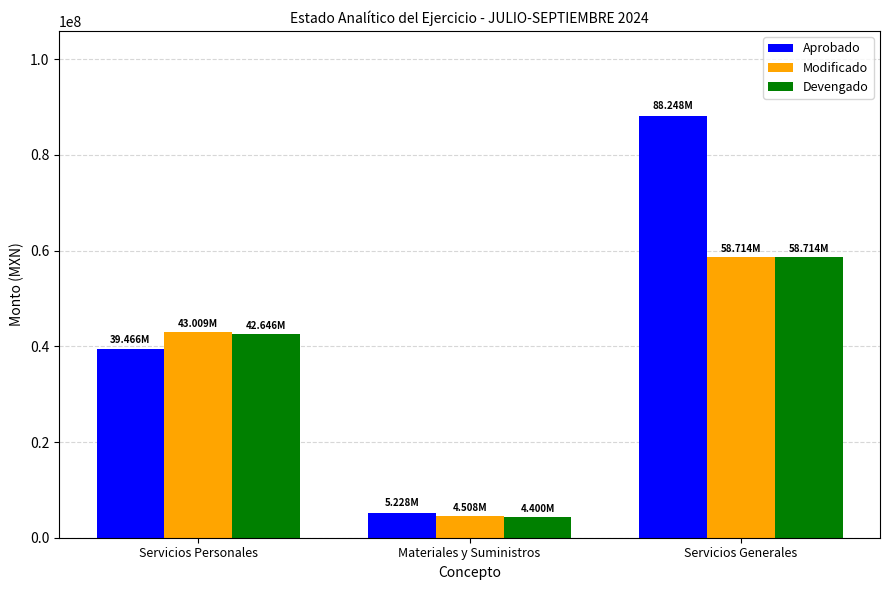

Between Servicios Personales and Materiales y Suministros, which series saw the biggest shift?

Modificado